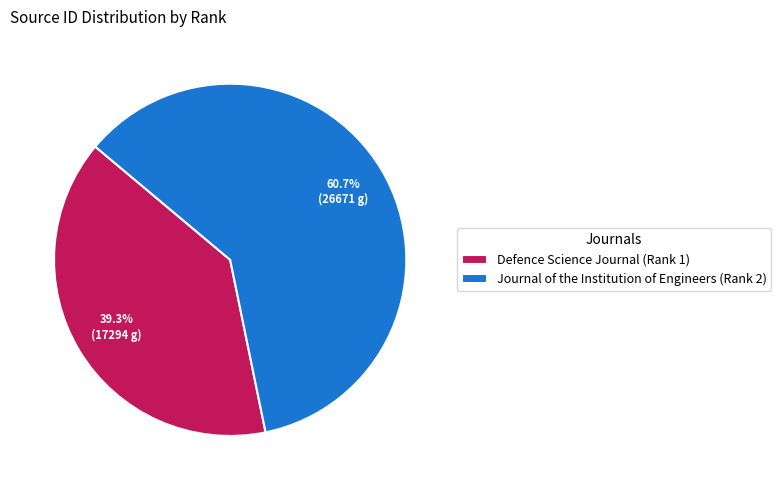

Which category accounts for the majority?

Journal of the Institution of Engineers (Rank 2)